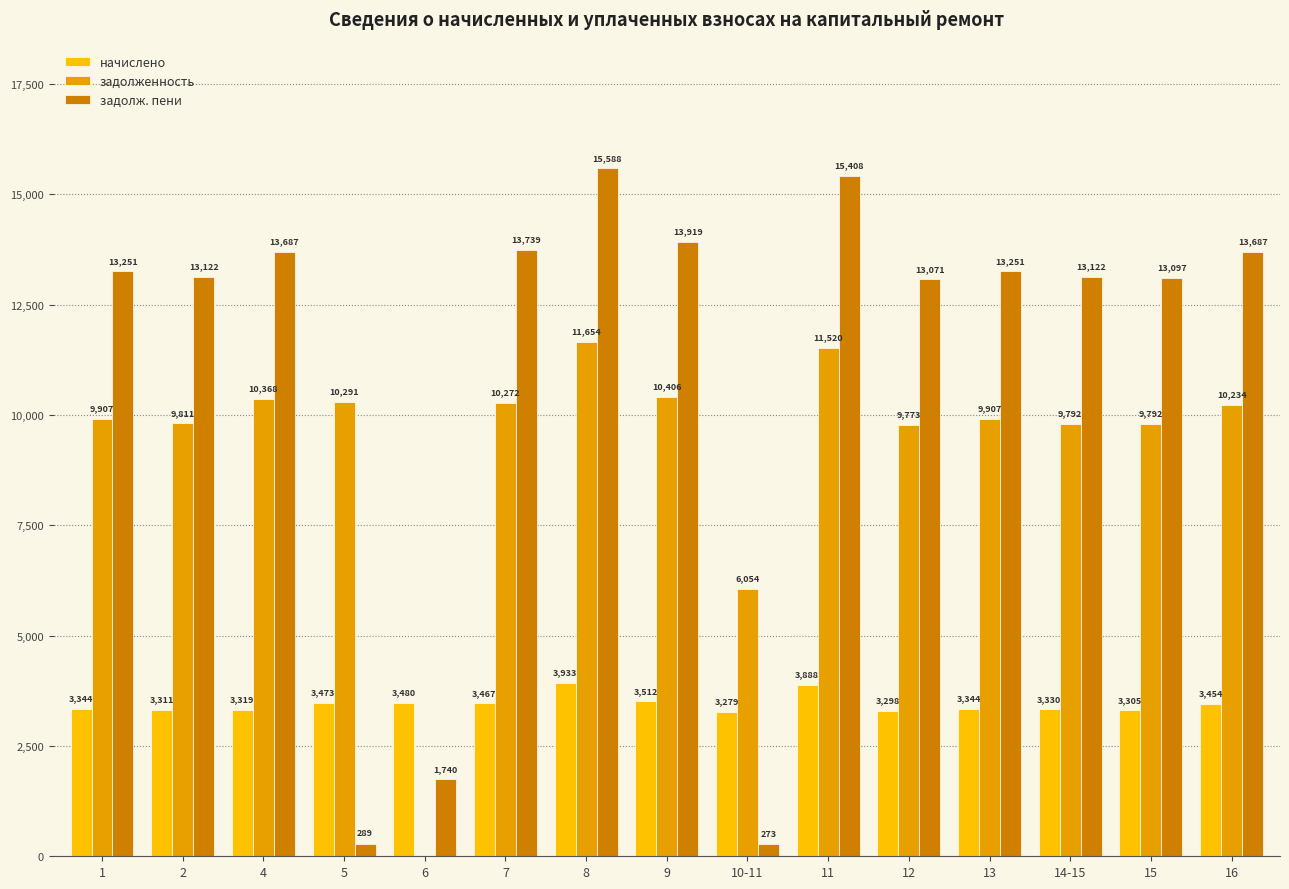

At which category is the sum across all series the highest?

8